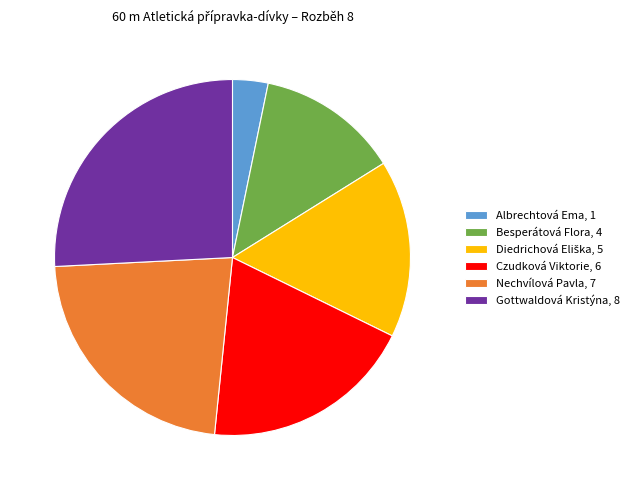

The Besperátová Flora, 4 slice represents 6% of the pie. True or false?

False